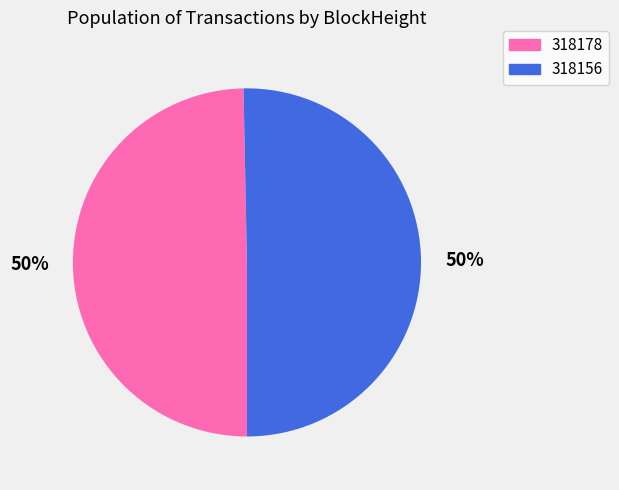

How many segments does this pie chart have?

2